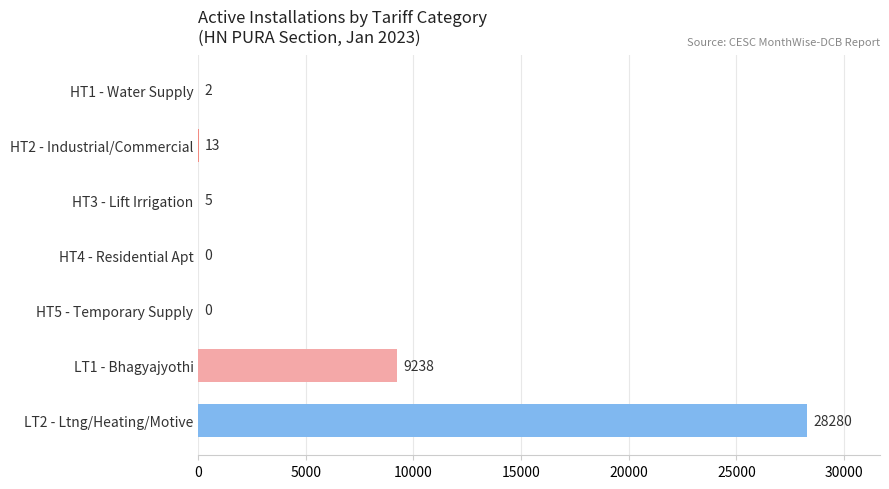

What is the change in value from HT4 - Residential Apt to LT1 - Bhagyajyothi?

+9238